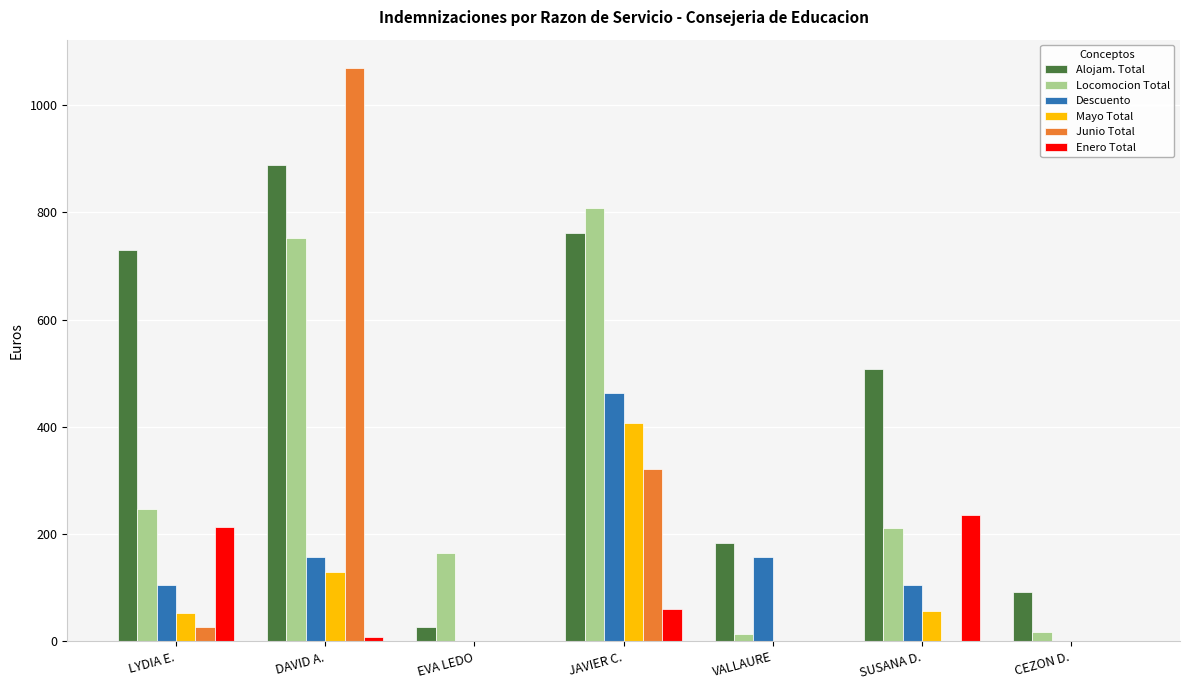

Which category has the highest value across all series?

DAVID A.